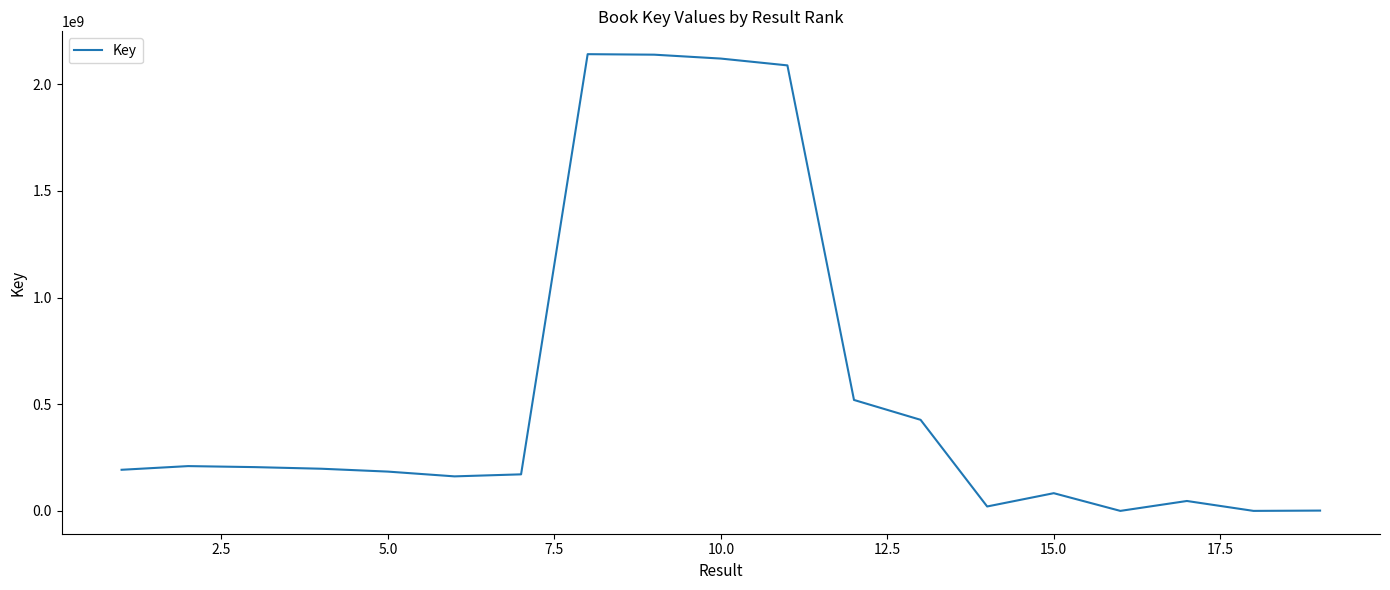

What is the greatest value displayed?

2140965697